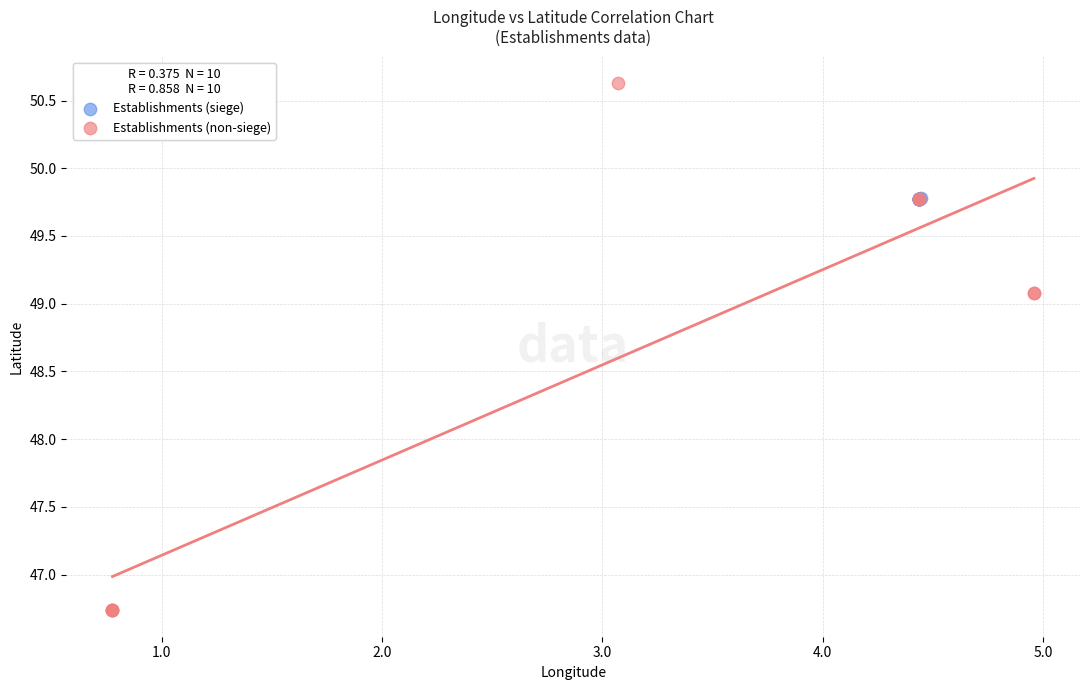

What are all the series names shown in the legend?

Establishments (siege), Establishments (non-siege)